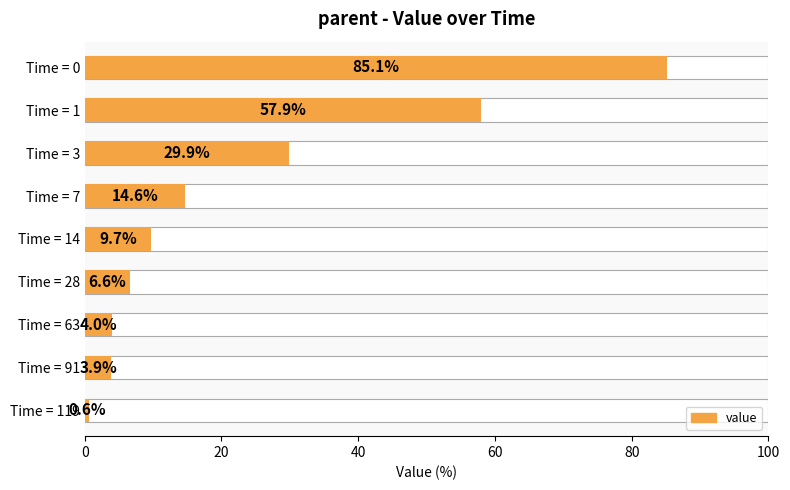

Count the number of data series in this chart.

1